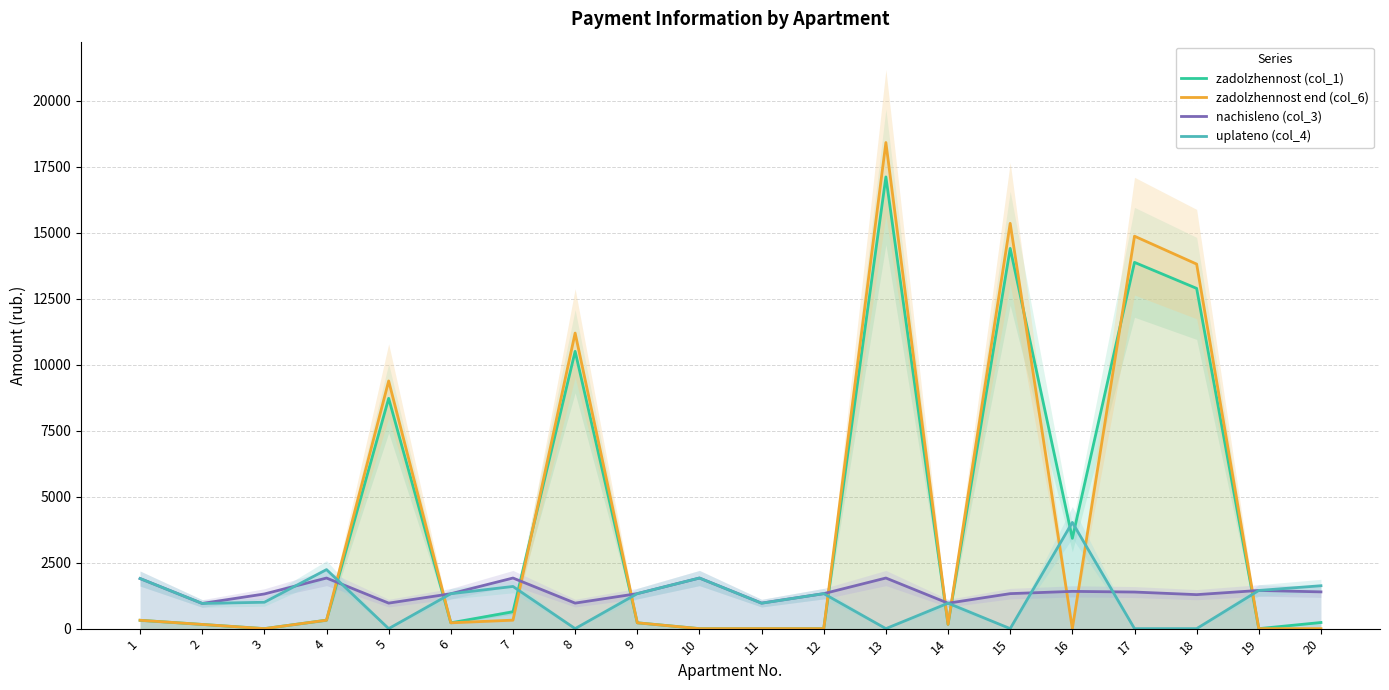

What is the value of the zadolzhennost end (col_6) point at the 6th from the left?

220.5